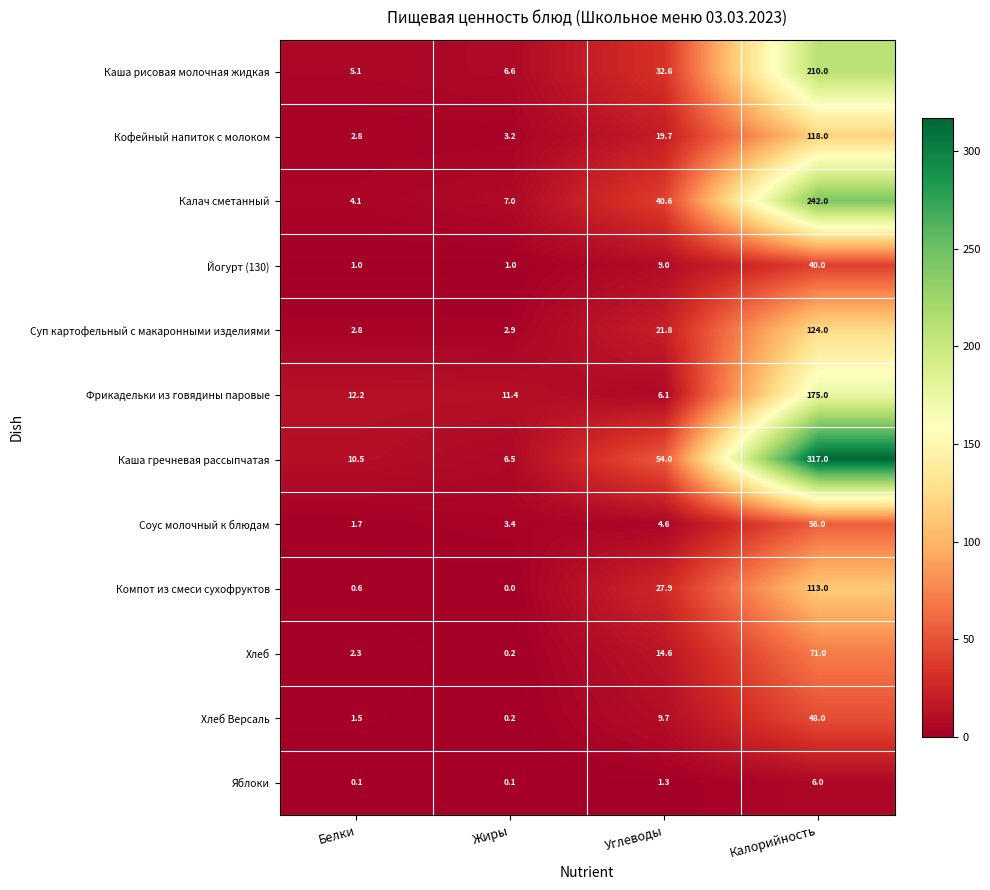

At which category is the sum across all series the highest?

Калорийность